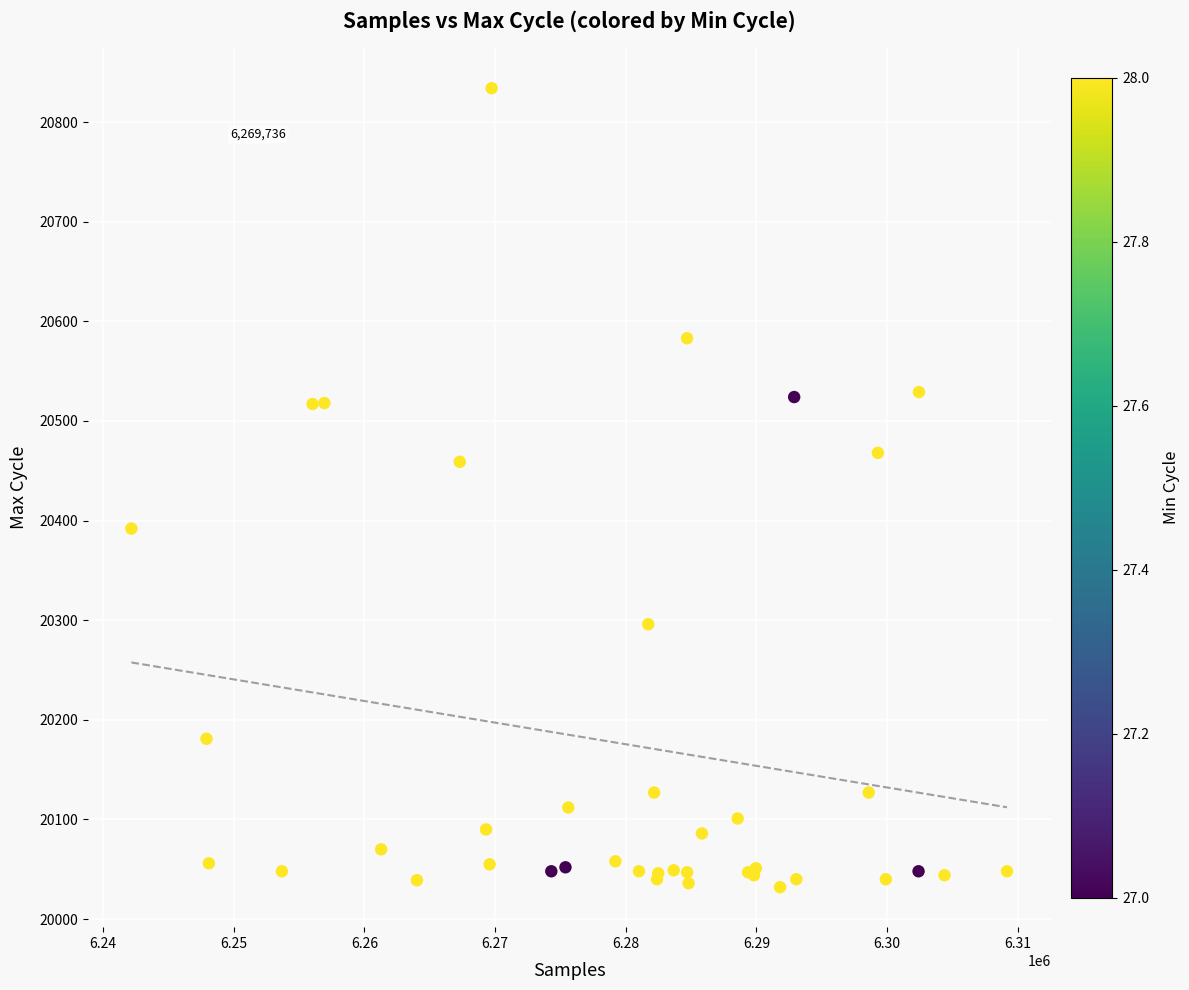

What Y value in the scatter plot is closest to 20433?

20459